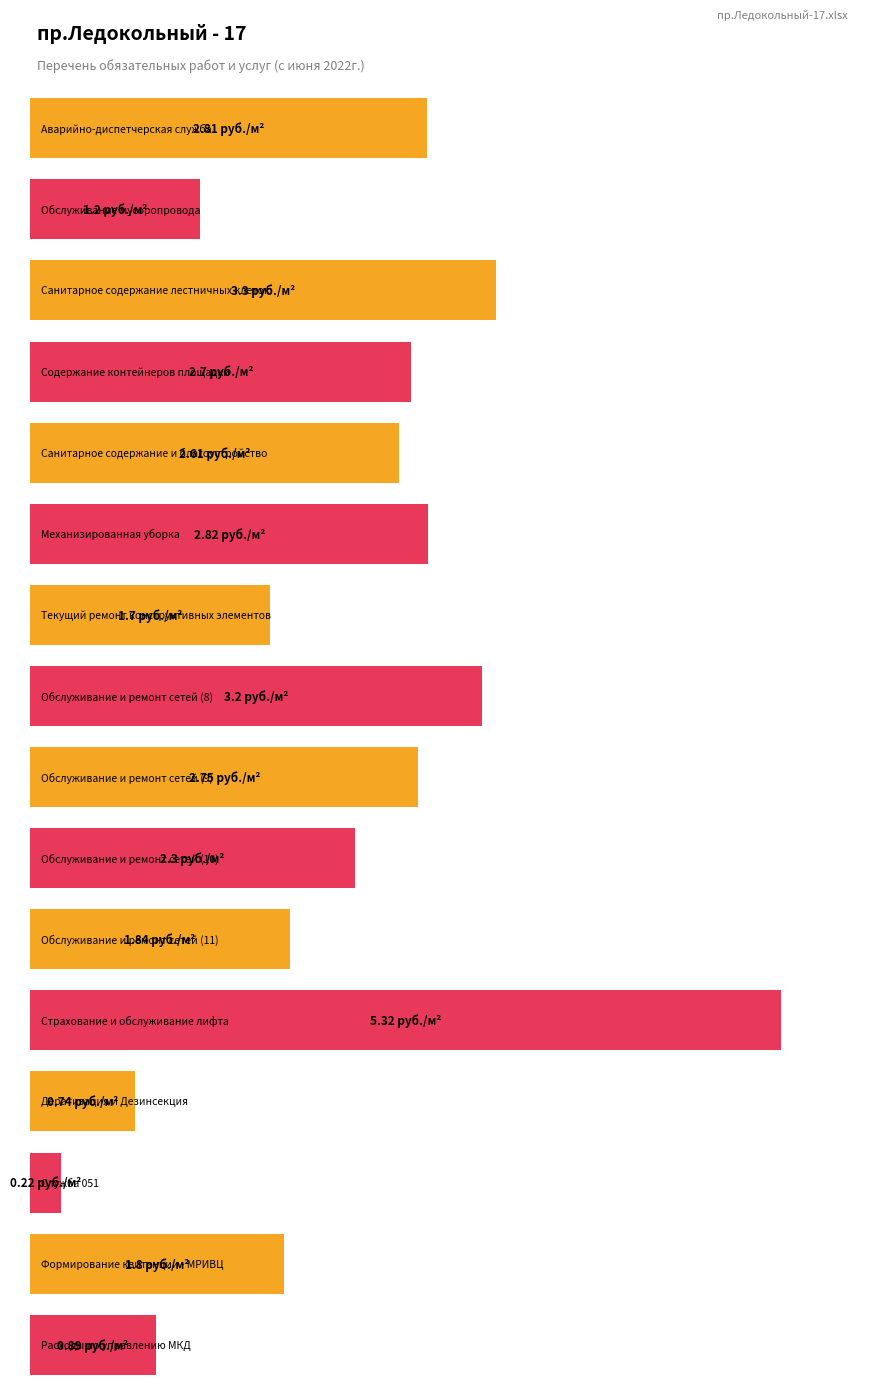

Where does the data first go above 2?

Аварийно-диспетчерская служба